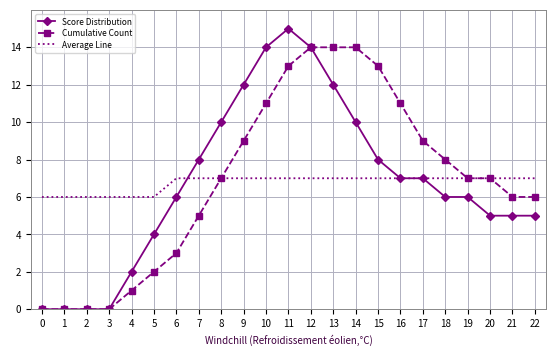

Read the Score Distribution value at 16.

7